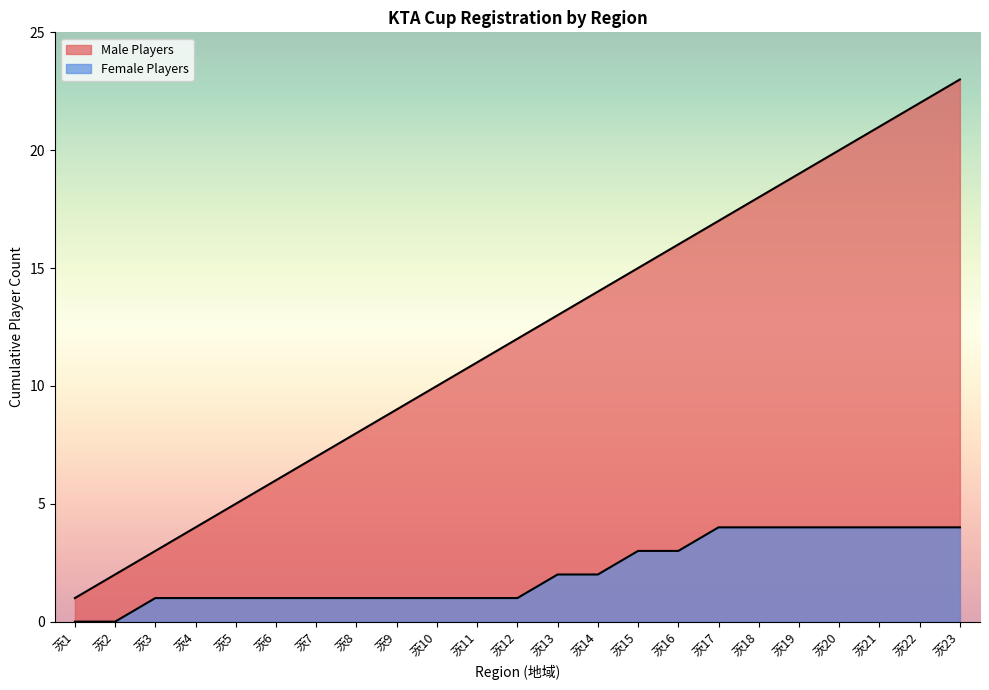

True or false: the data shows 6 at 茨17.

False